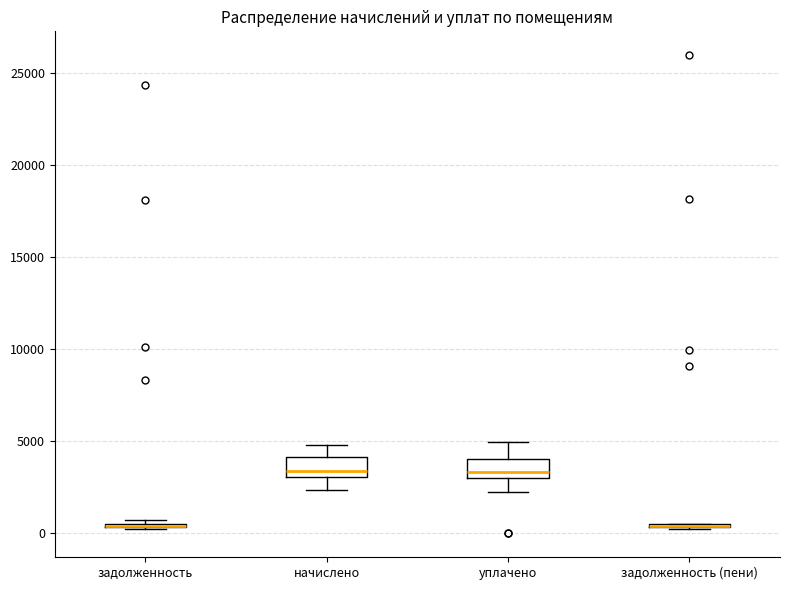

Reading left to right, transcribe this box plot: for each box, give where its median line is, the range the box spans, and where its two whiskers end, as read against the y-axis. The values are not printed on the chart, so give them approximately, as read against the axis.

задолженность: box collapsed to a line at 500, whiskers 500 to 500
начислено: median 3500, box 3000 to 4000, whiskers 2500 to 5000
уплачено: median 3500, box 3000 to 4000, whiskers 2500 to 5000
задолженность (пени): box collapsed to a line at 500, whiskers 500 to 500